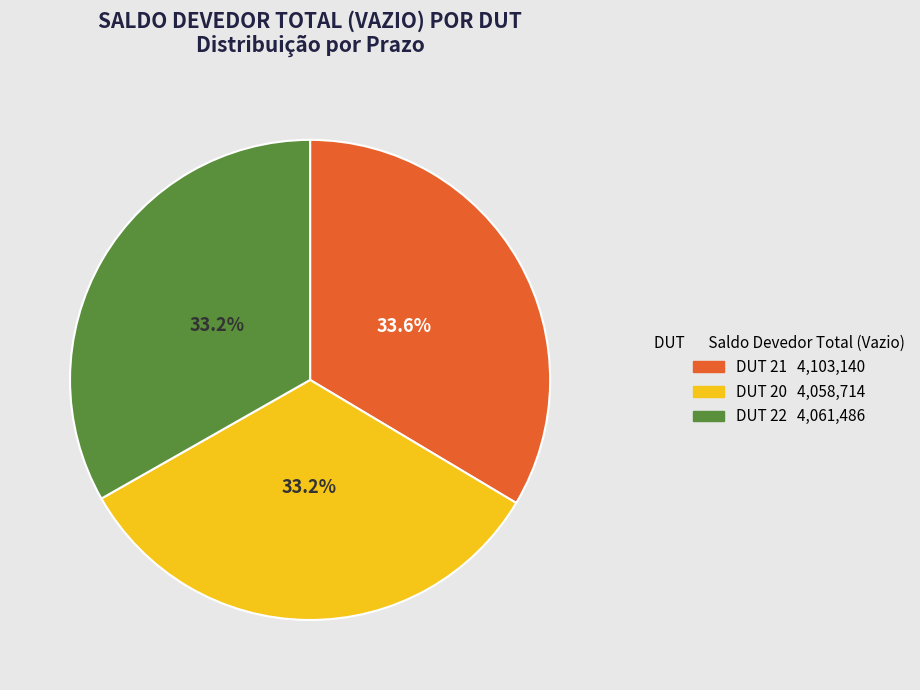

Is there any slice that represents more than half of the pie?

No